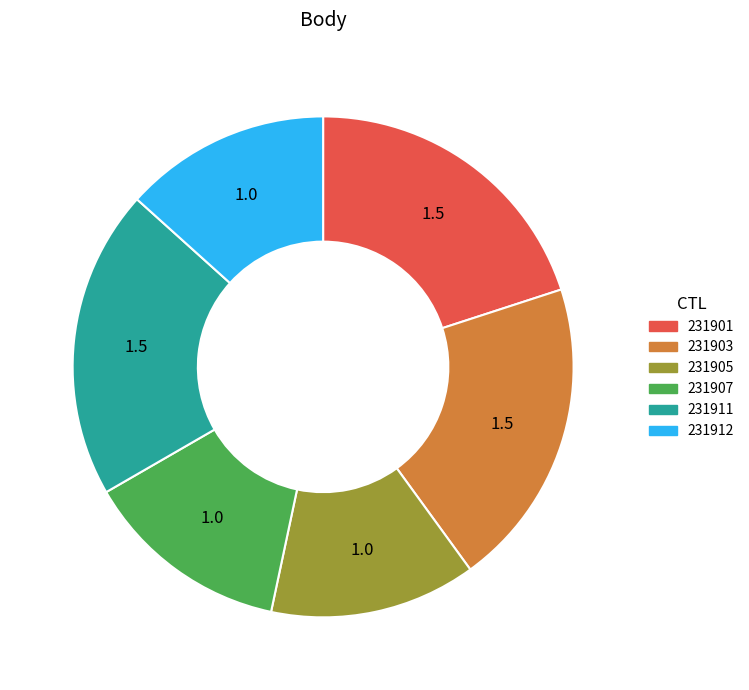

True or false: 231903 accounts for 20% of the total.

True